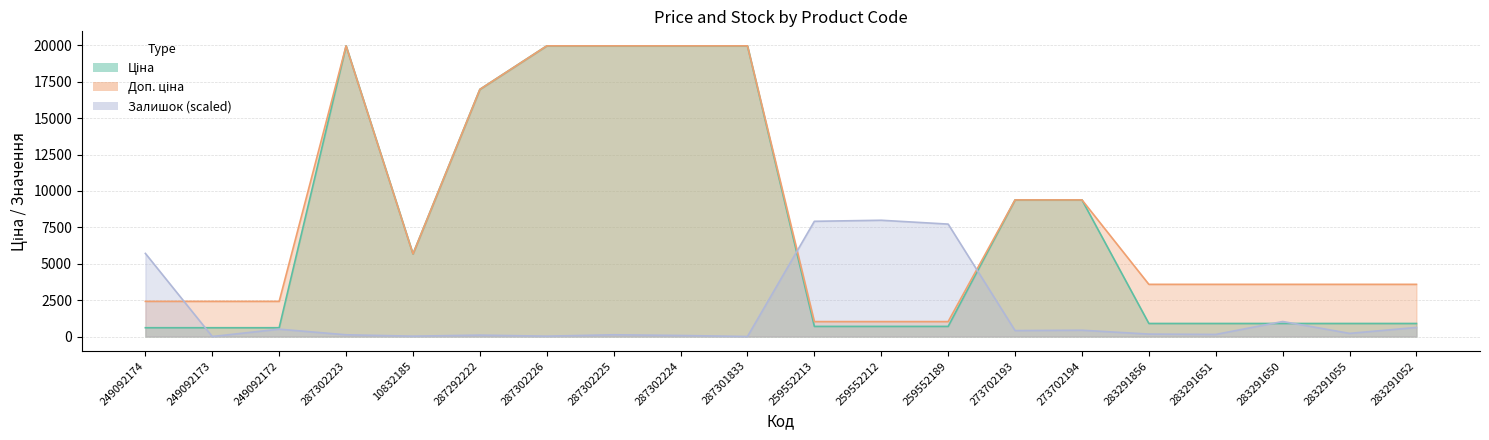

Does the chart have visible grid lines?

Yes